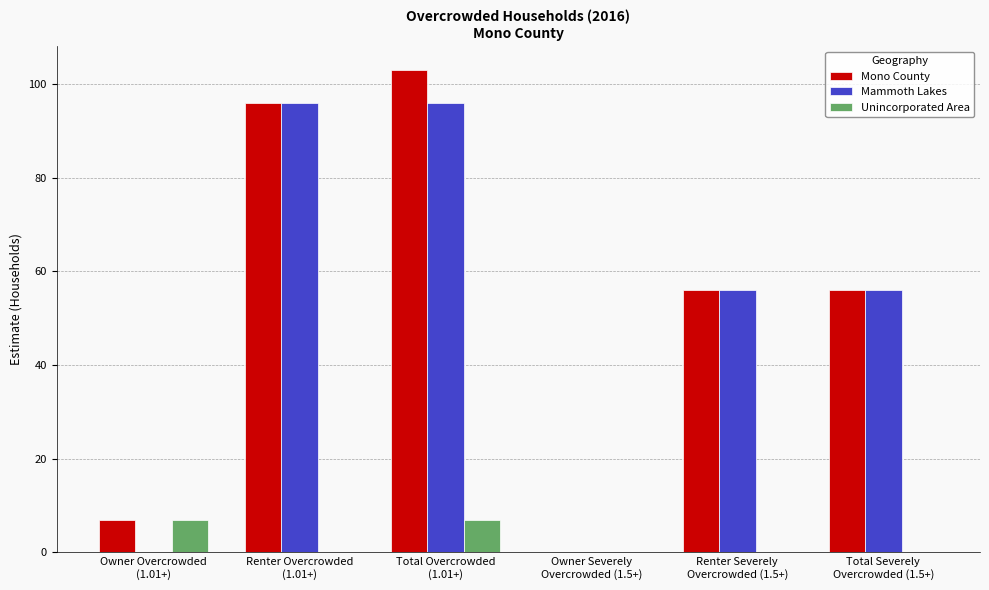

Reading right to left, list all the values displayed in this chart.

Mono County: Total Severely
Overcrowded (1.5+)=56	Renter Severely
Overcrowded (1.5+)=56	Owner Severely
Overcrowded (1.5+)=0	Total Overcrowded
(1.01+)=103	Renter Overcrowded
(1.01+)=96	Owner Overcrowded
(1.01+)=7
Mammoth Lakes: Total Severely
Overcrowded (1.5+)=56	Renter Severely
Overcrowded (1.5+)=56	Owner Severely
Overcrowded (1.5+)=0	Total Overcrowded
(1.01+)=96	Renter Overcrowded
(1.01+)=96	Owner Overcrowded
(1.01+)=0
Unincorporated Area: Total Severely
Overcrowded (1.5+)=0	Renter Severely
Overcrowded (1.5+)=0	Owner Severely
Overcrowded (1.5+)=0	Total Overcrowded
(1.01+)=7	Renter Overcrowded
(1.01+)=0	Owner Overcrowded
(1.01+)=7